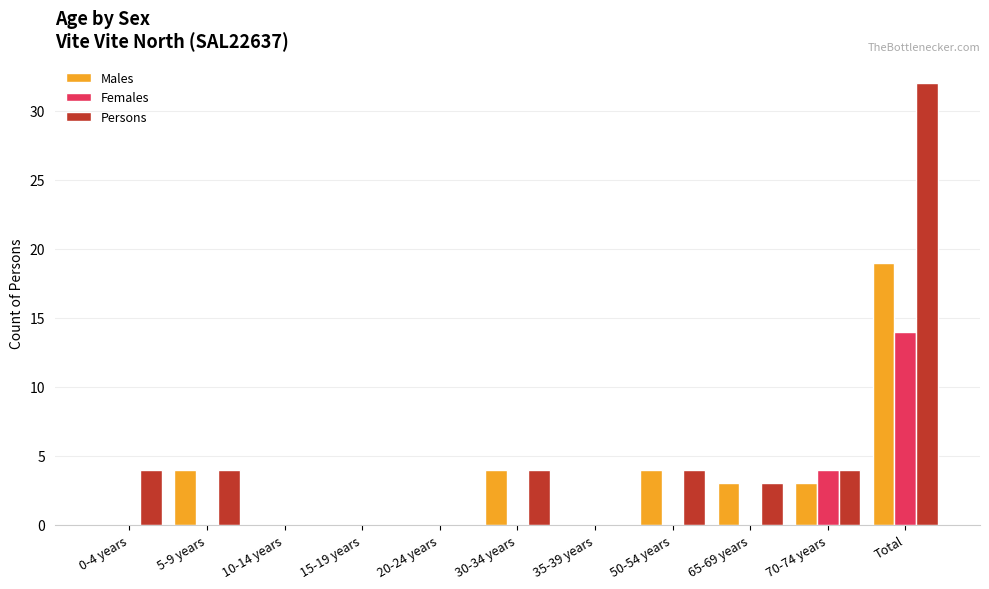

The Females series shows -8 at 50-54 years. True or false?

False